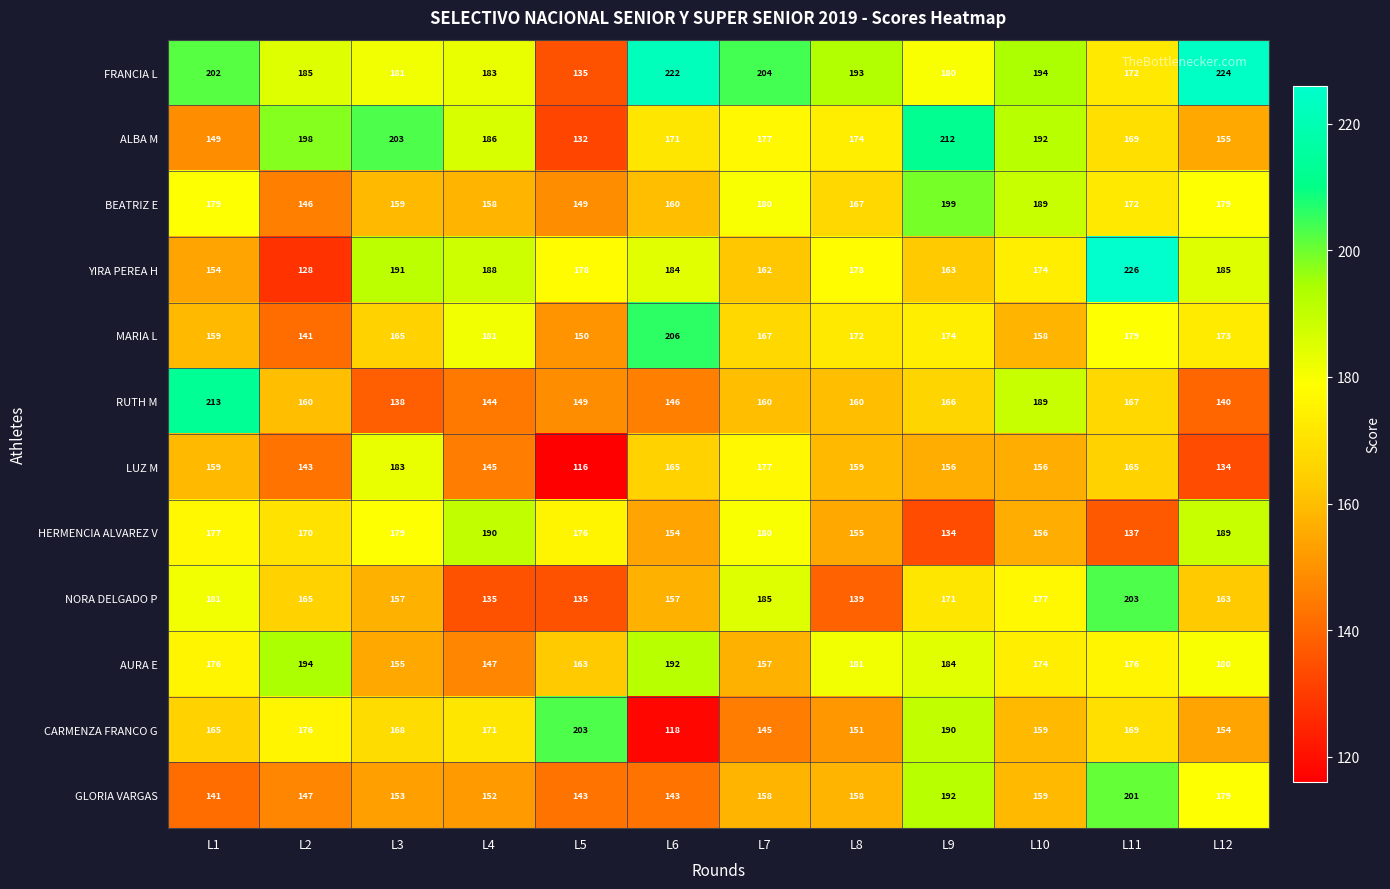

Which series has the widest spread of values?

YIRA PEREA H